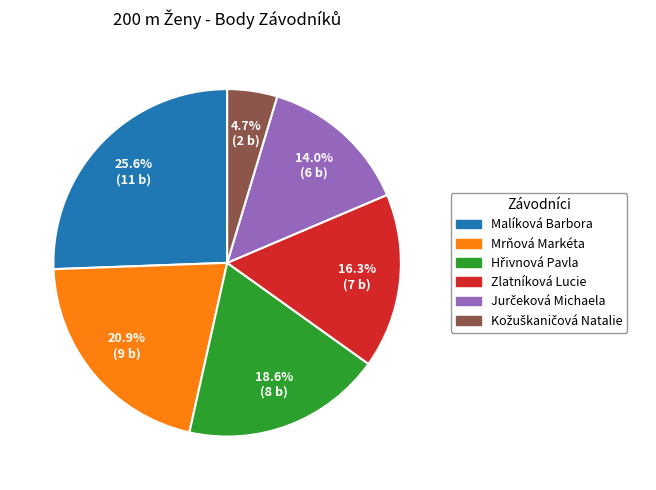

Is there any slice that represents more than half of the pie?

No